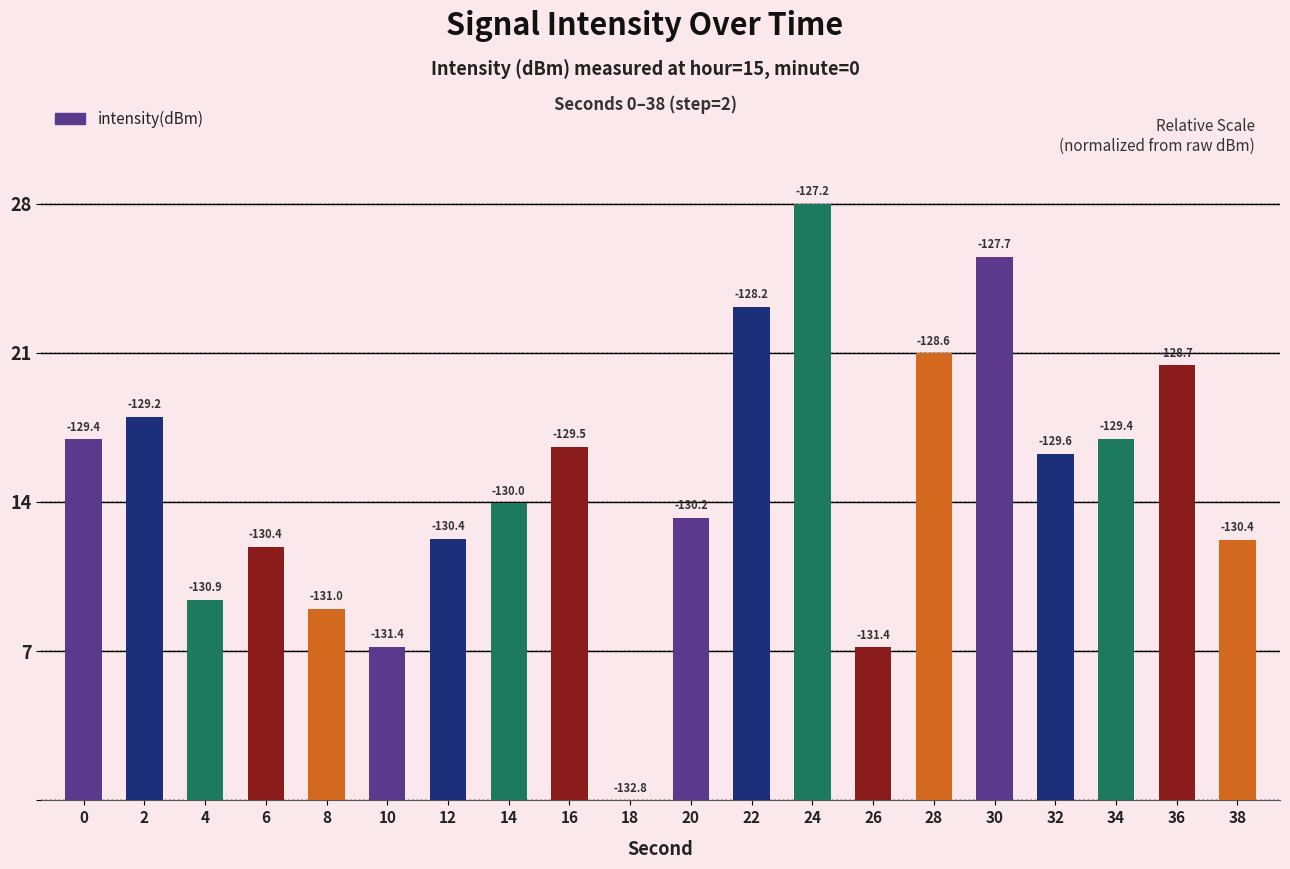

What is the average value?

15.0